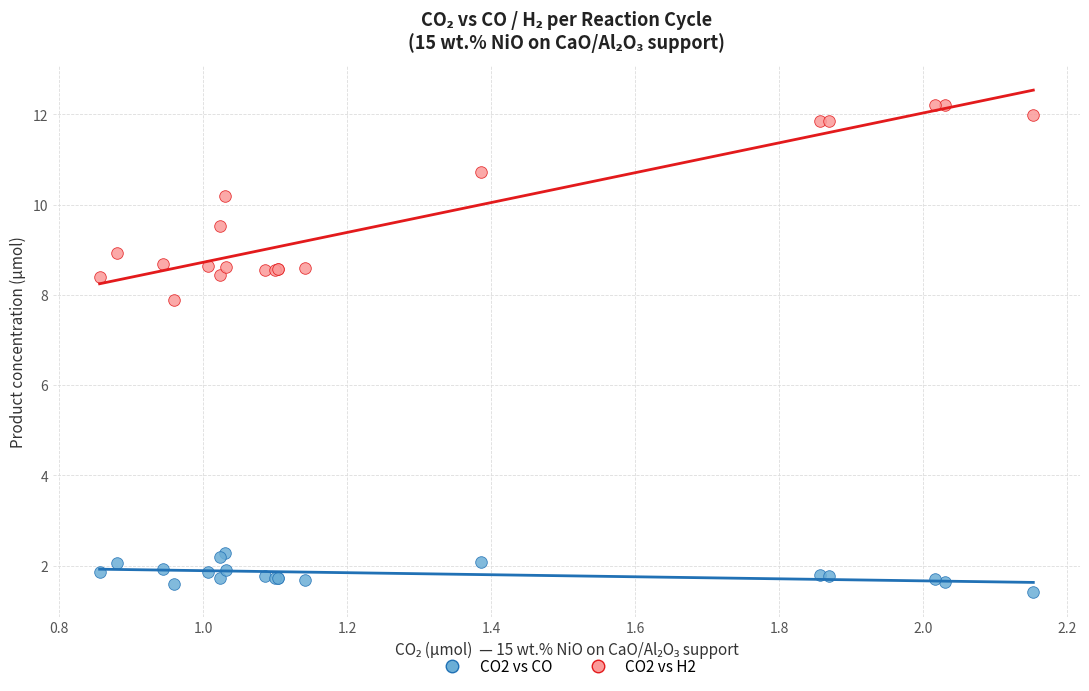

What is the X range (max minus min) for the scatter plot?

1.3